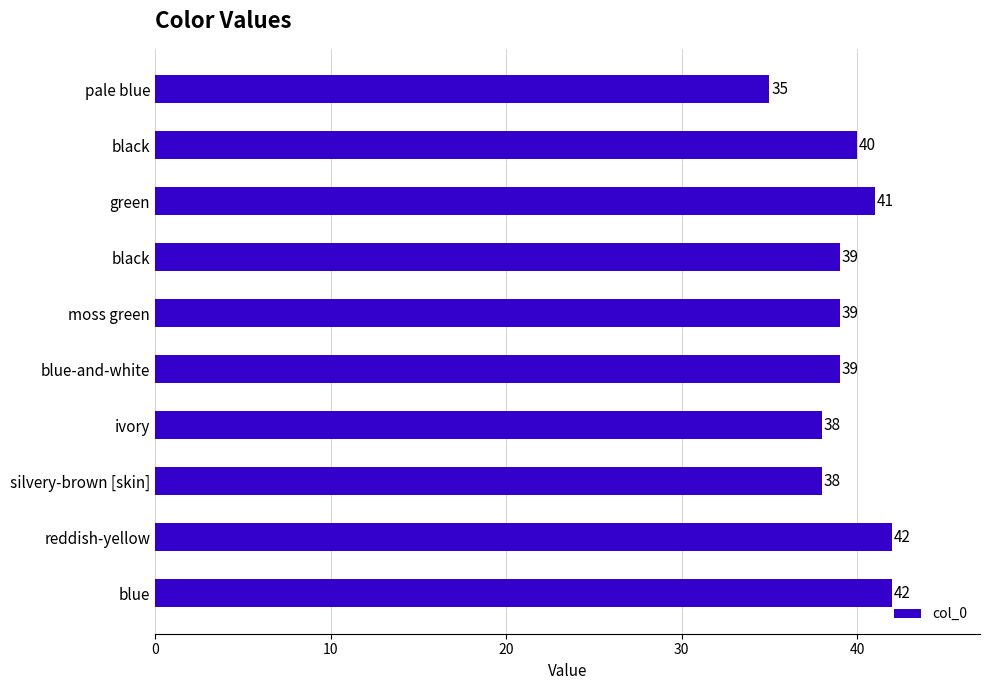

Are the bars horizontal?

Yes